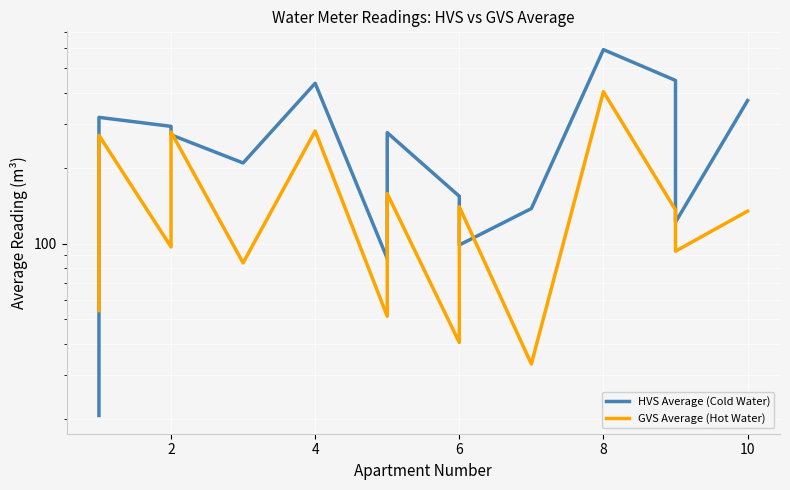

Reading left to right, extract all data points from this chart.

HVS Average (Cold Water): 20.8	319.0	293.8	271.8	210.0	436.0	87.5	277.2	154.8	99.0	138.2	593.5	447.5	122.0	372.0
GVS Average (Hot Water): 54.2	270.5	97.2	279.0	84.0	281.5	51.5	158.5	40.5	140.5	33.2	403.5	136.5	93.5	135.0